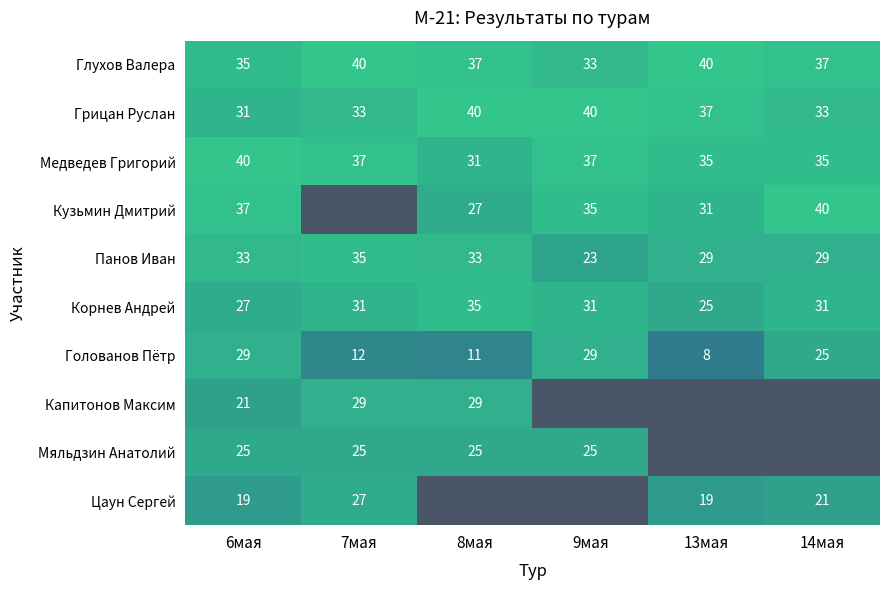

At which category does the chart reach its peak across all series?

7мая